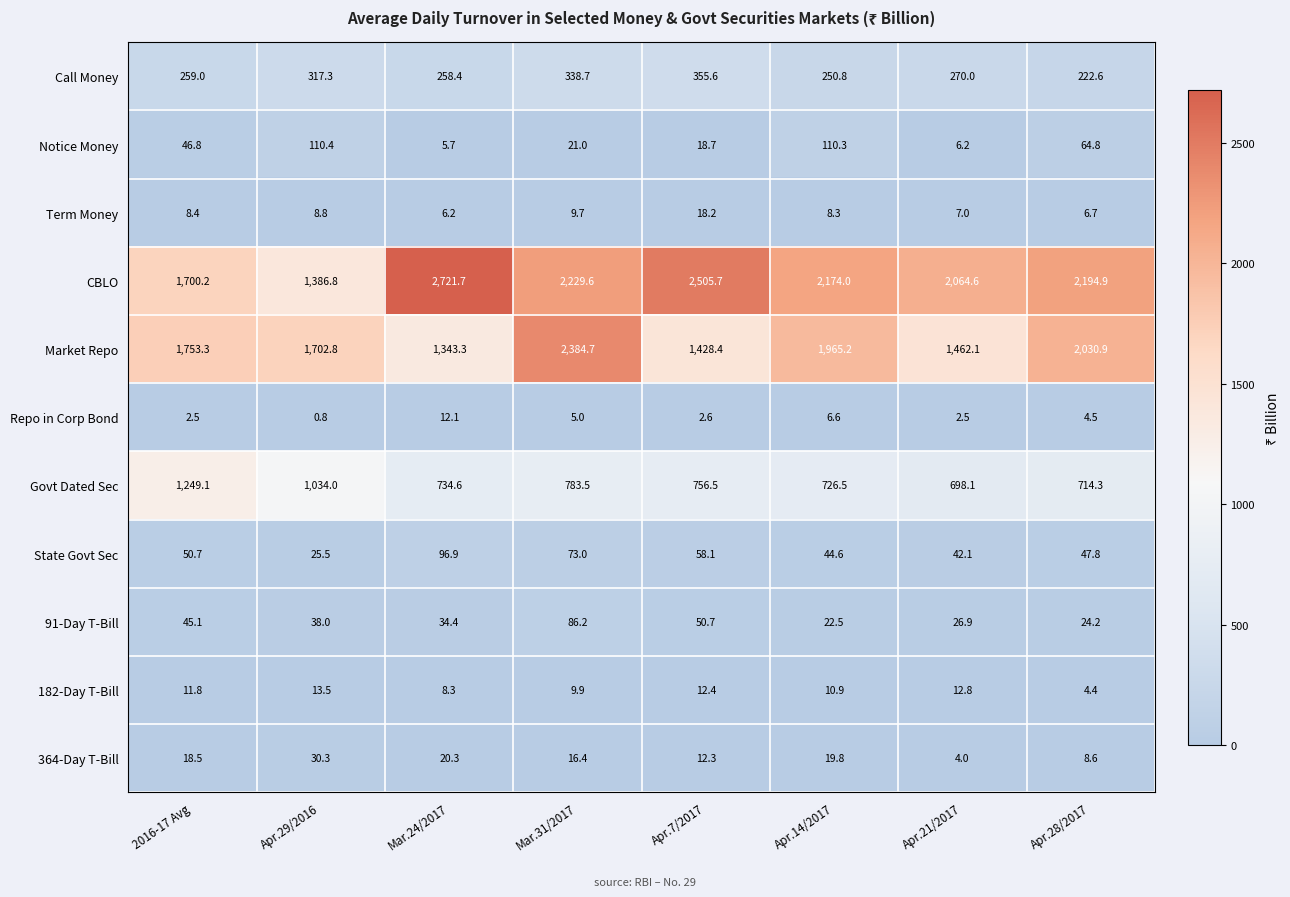

What is the maximum value shown in the chart?

2721.7